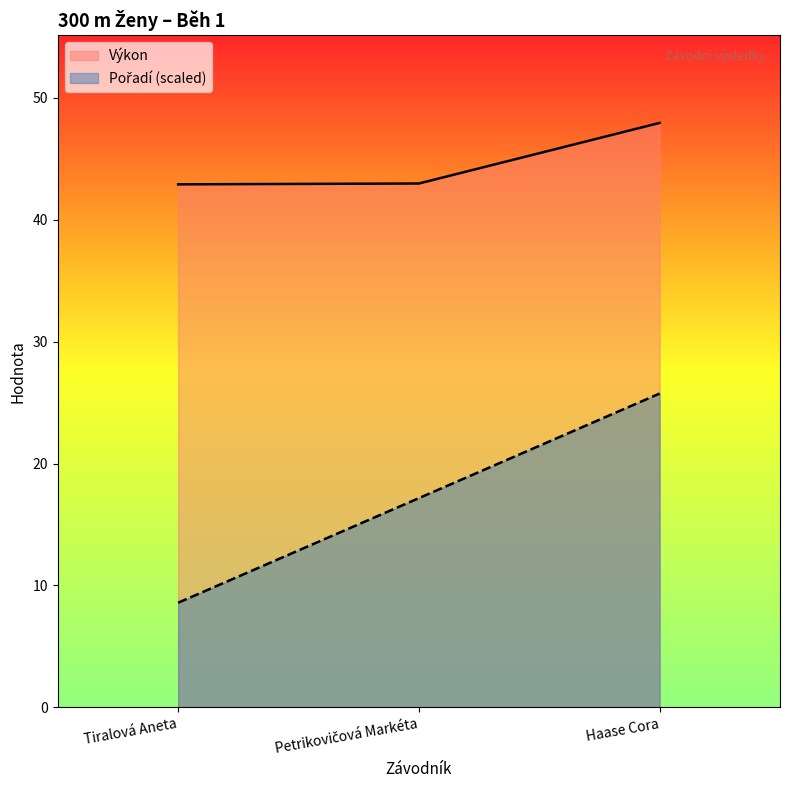

The value of Pořadí at Petrikovičová Markéta is 8.8. True or false?

False